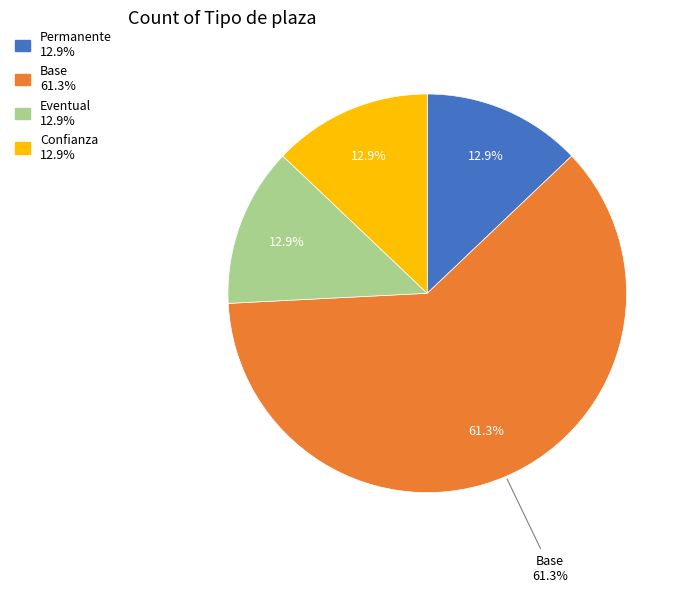

Combined, what portion of the pie is Confianza and Eventual?

25.8%